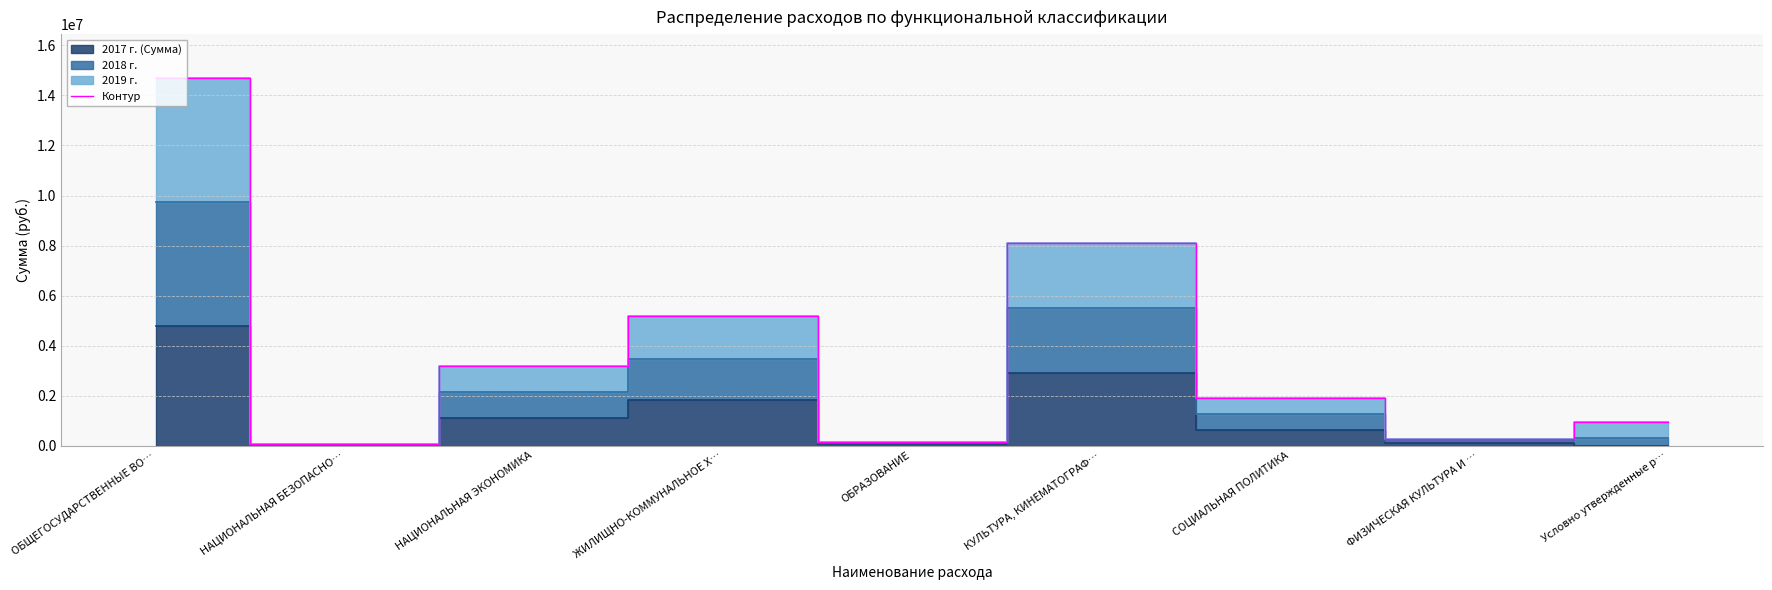

Is this an area chart (filled region under the line)?

No